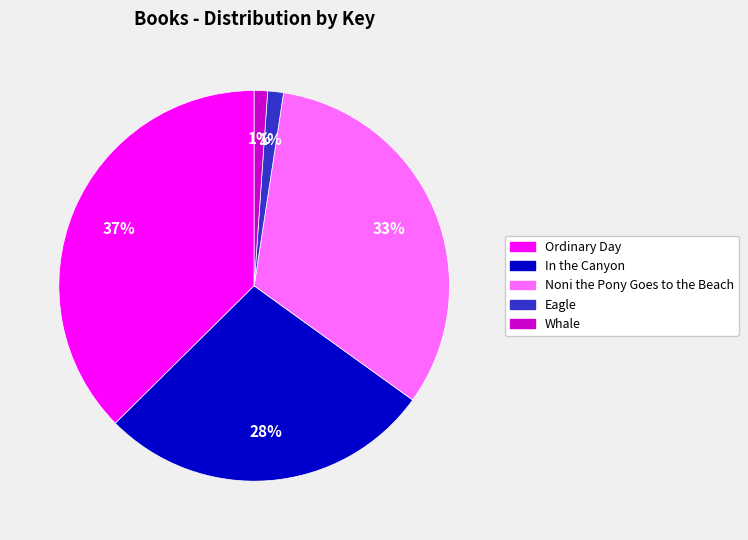

Is it true that Whale is 1% of the pie?

True